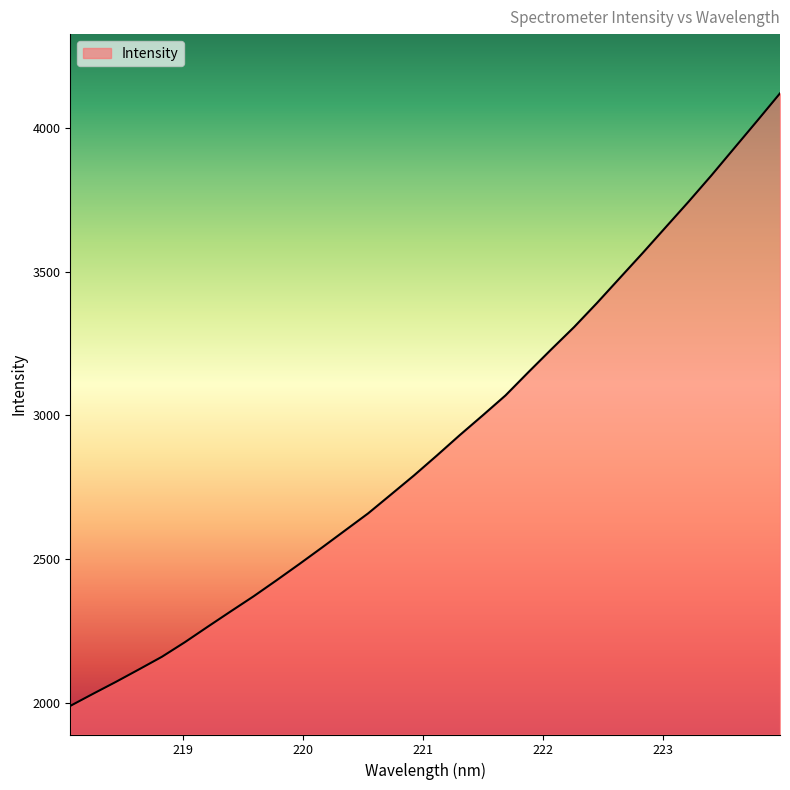

What is the difference between the maximum and minimum values?

2130.2